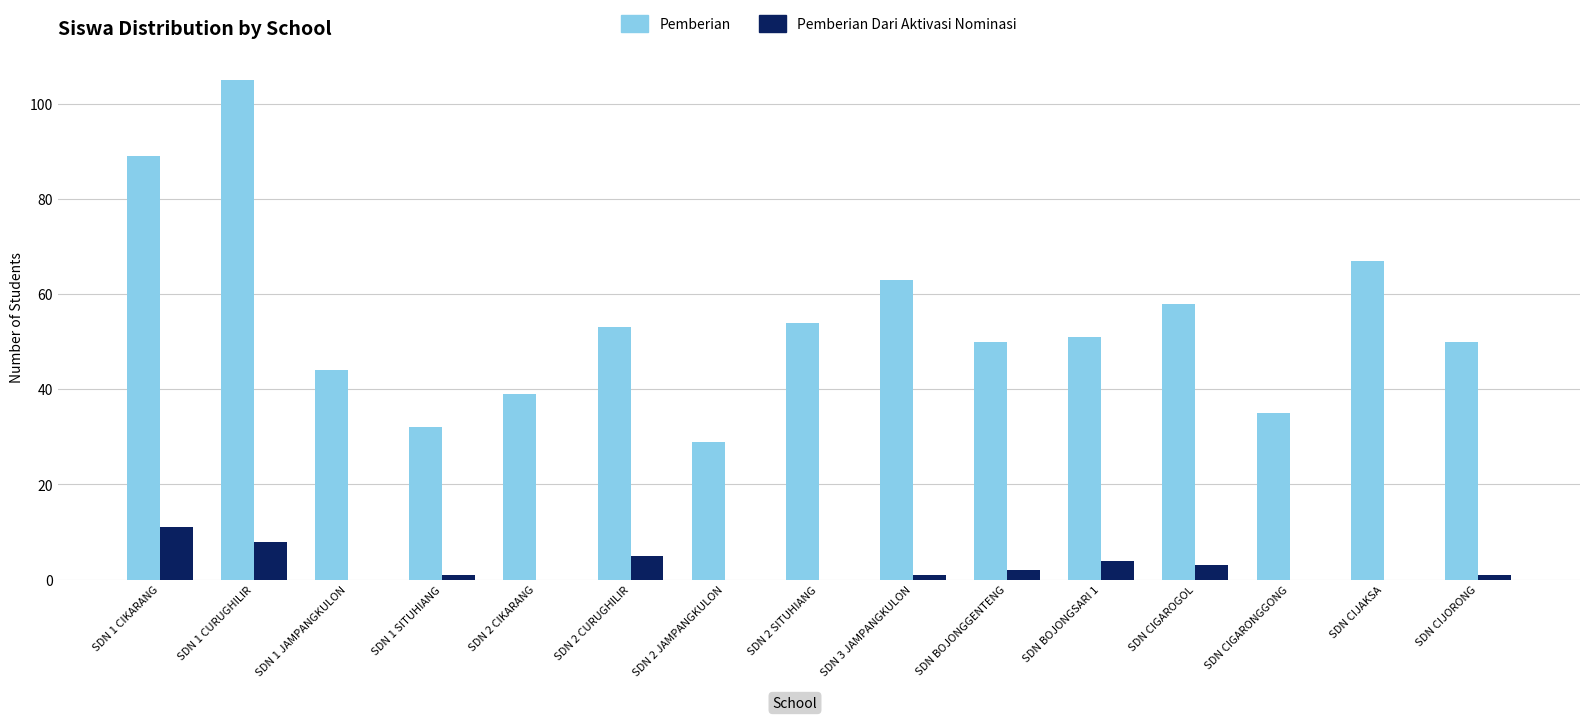

True or false: Pemberian has a value of 69 at SDN BOJONGGENTENG.

False